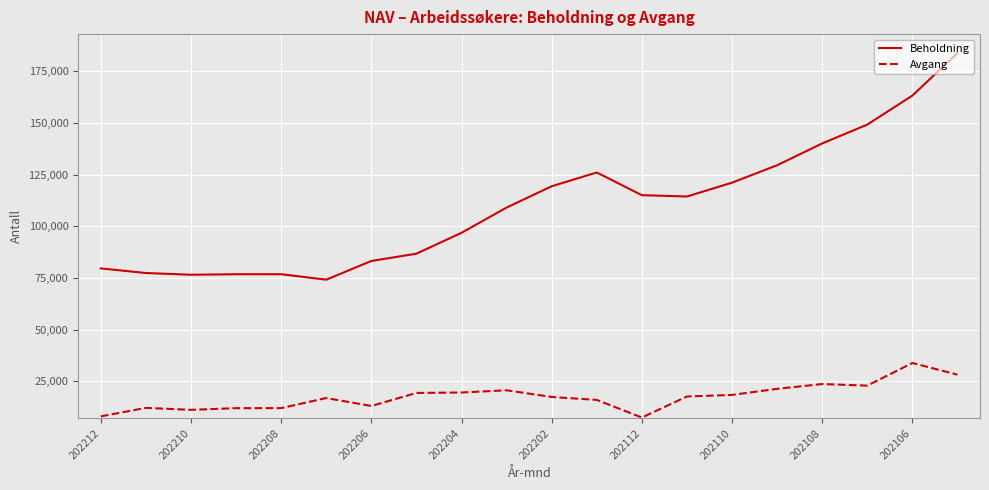

What is the average value of the Avgang series?

17663